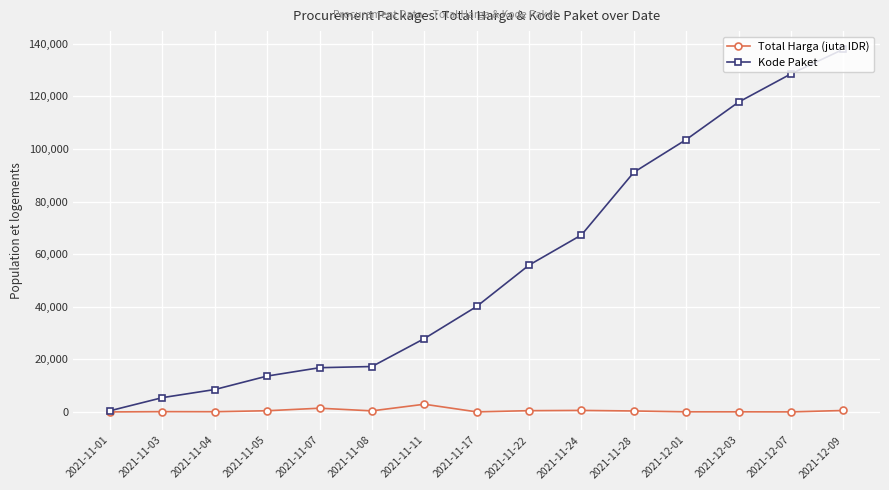

Which series has the largest range (max minus min)?

Kode Paket